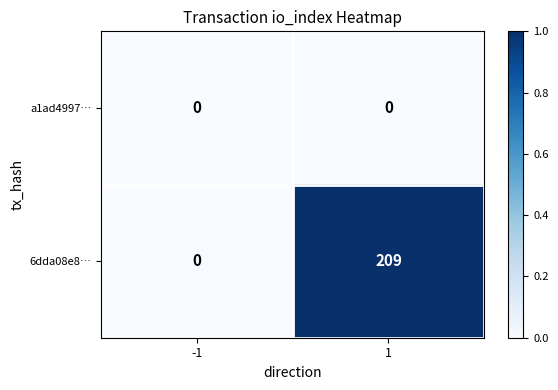

Rank the series by their average value, from highest to lowest.

6dda08e8…, a1ad4997…